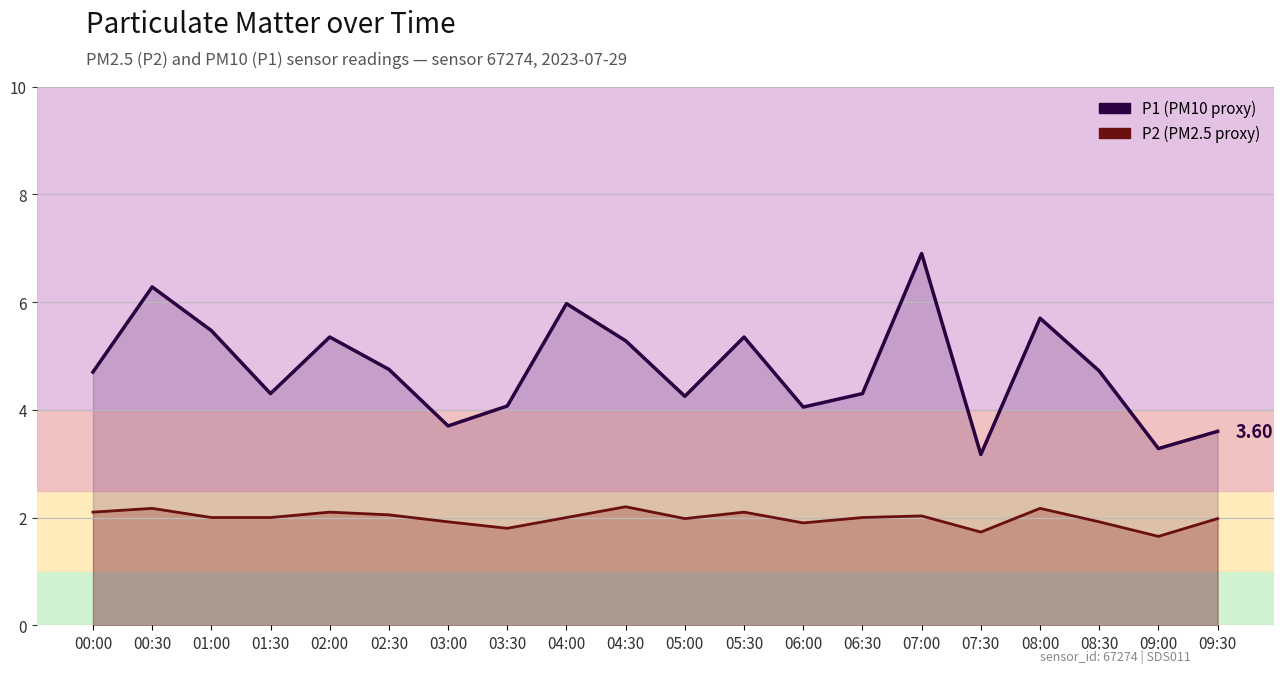

True or false: P1 and P2 intersect in this chart.

False